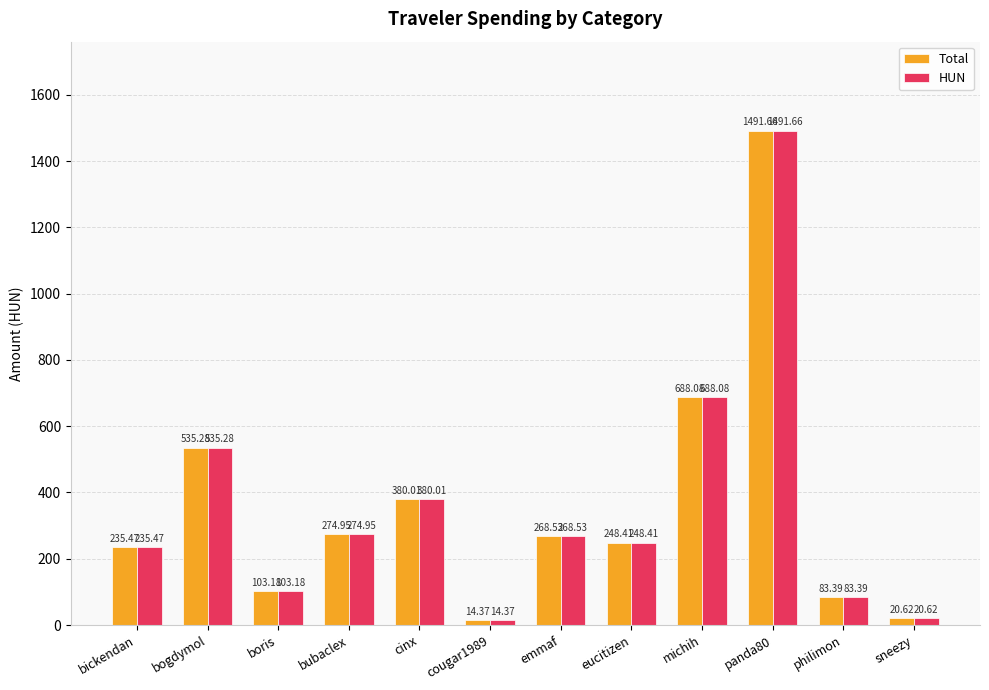

Rank the categories by HUN value from lowest to highest.

cougar1989, sneezy, philimon, boris, bickendan, eucitizen, emmaf, bubaclex, cinx, bogdymol, michih, panda80